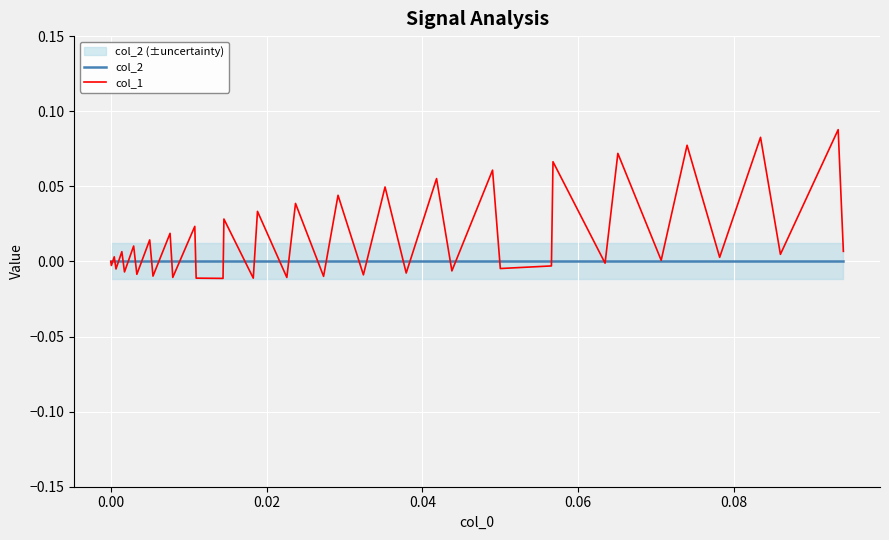

What are all the series names shown in the legend?

col_2, col_1